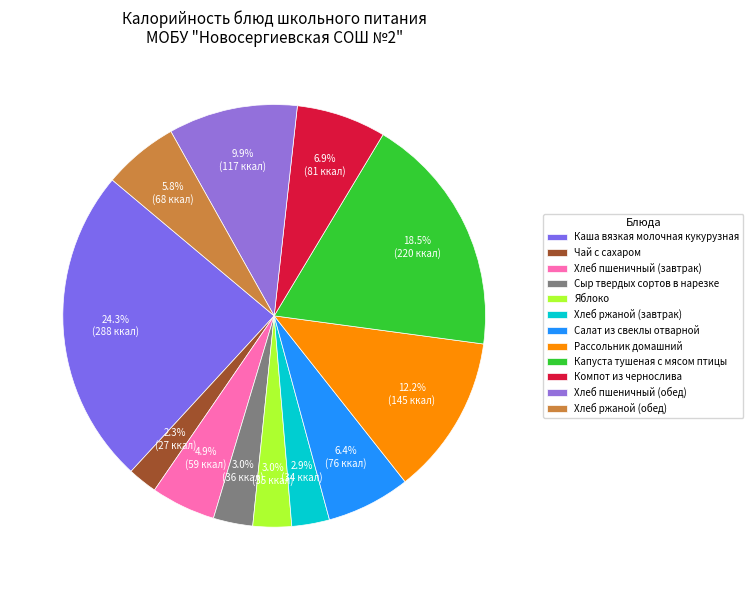

What is the largest slice in the pie chart?

Каша вязкая молочная кукурузная